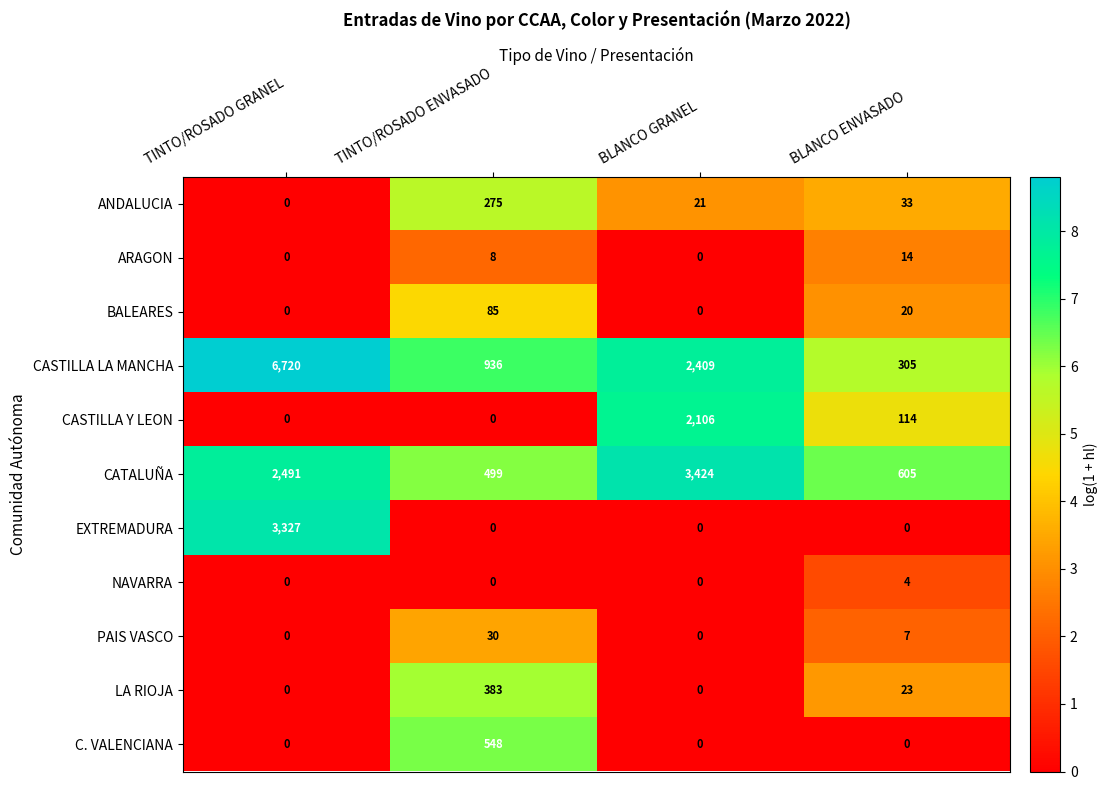

Between TINTO/ROSADO ENVASADO and BLANCO GRANEL, which series saw the biggest shift?

CATALUÑA